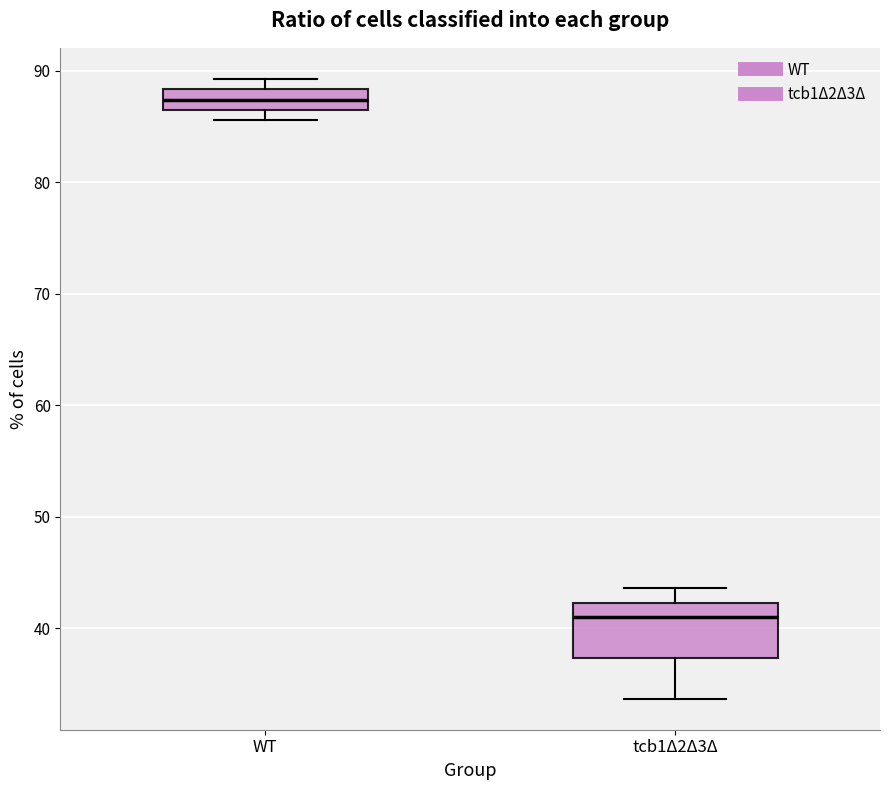

Which box has the highest median line?

WT